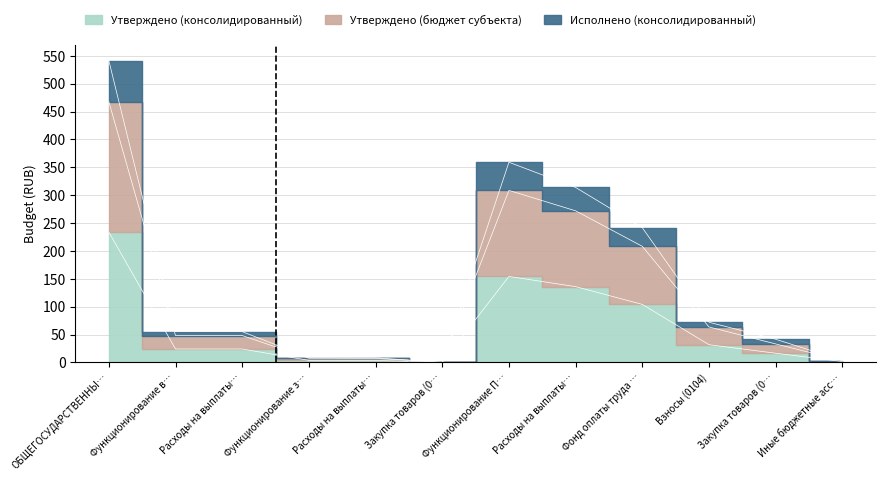

True or false: Исполнено (консолидированный) and Утверждено (консолидированный) intersect in this chart.

False